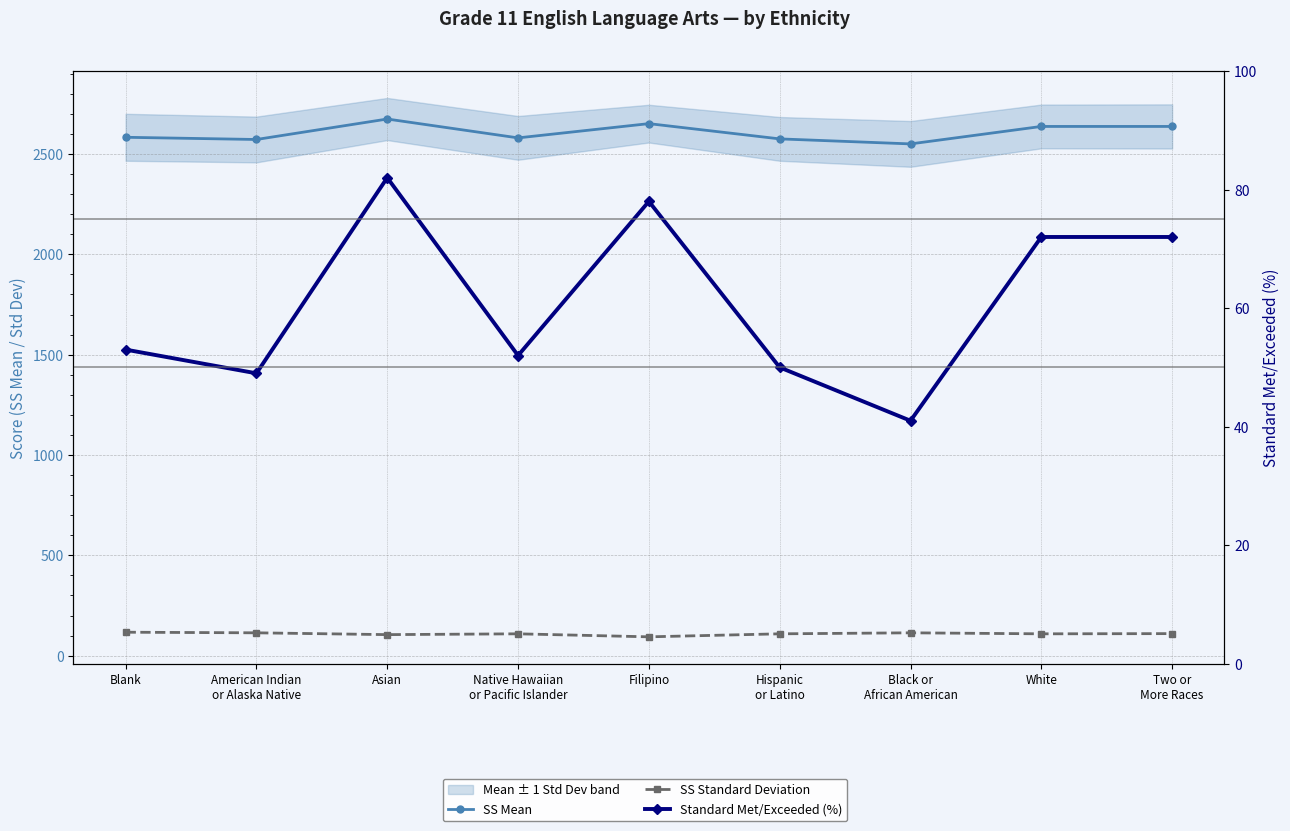

Is the value of SS Standard Deviation at Blank greater than the value of Standard Met/Exceeded (%) at White?

Yes